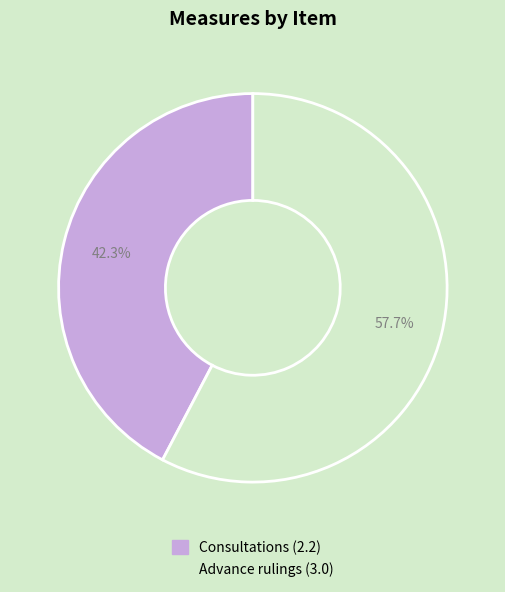

Is there a majority slice in this chart?

Yes